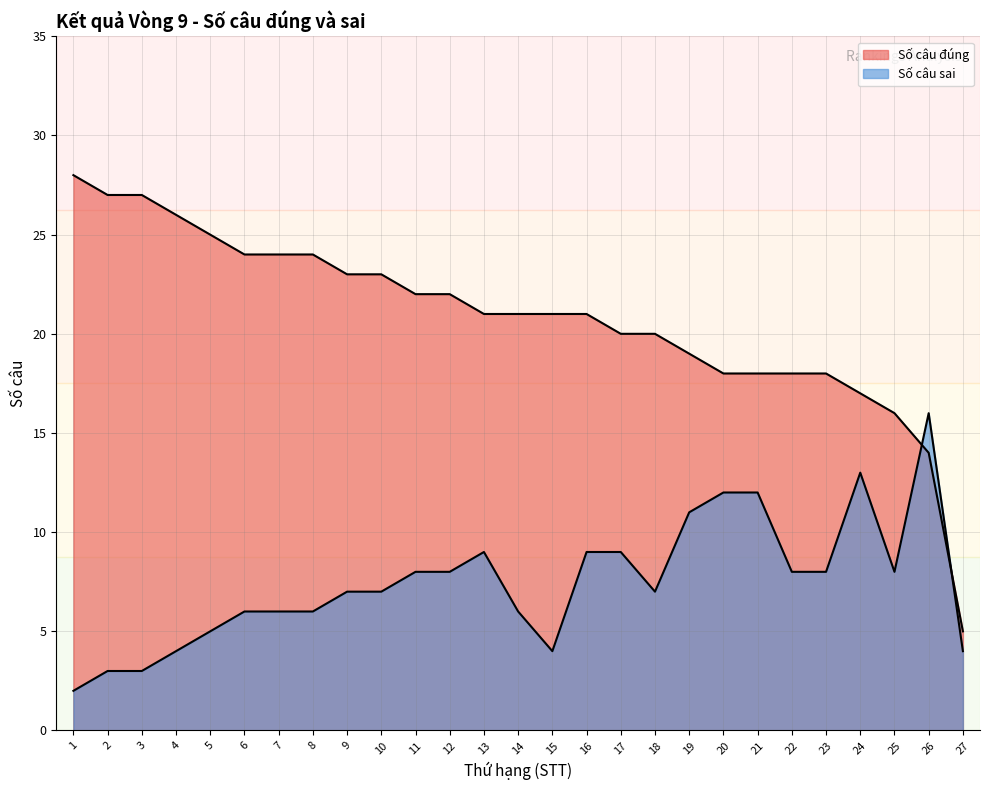

Which series has the largest range (max minus min)?

Số câu đúng